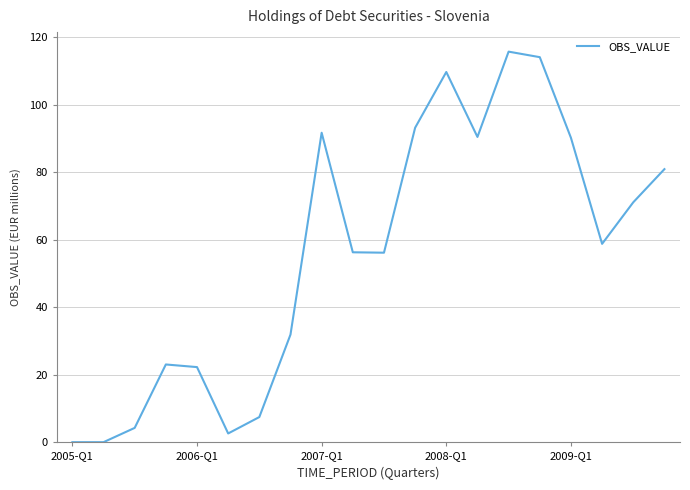

Does the chart have visible grid lines?

Yes